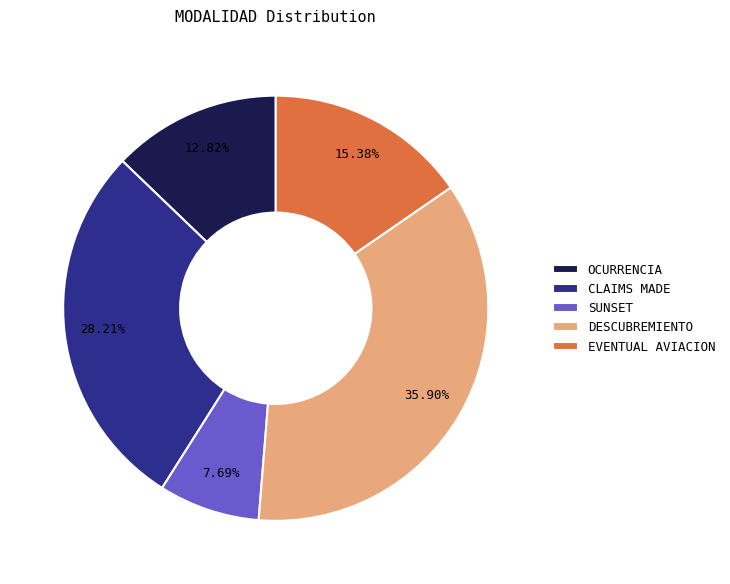

Which has a higher value, DESCUBREMIENTO or SUNSET?

DESCUBREMIENTO